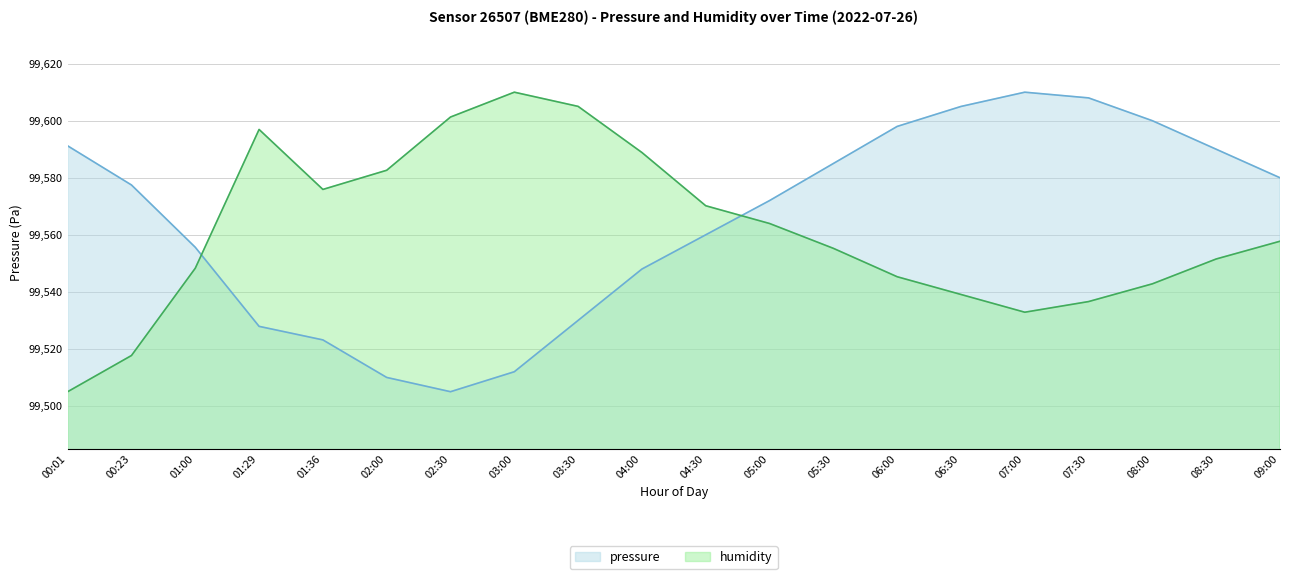

What is the minimum value for pressure?

99505.0